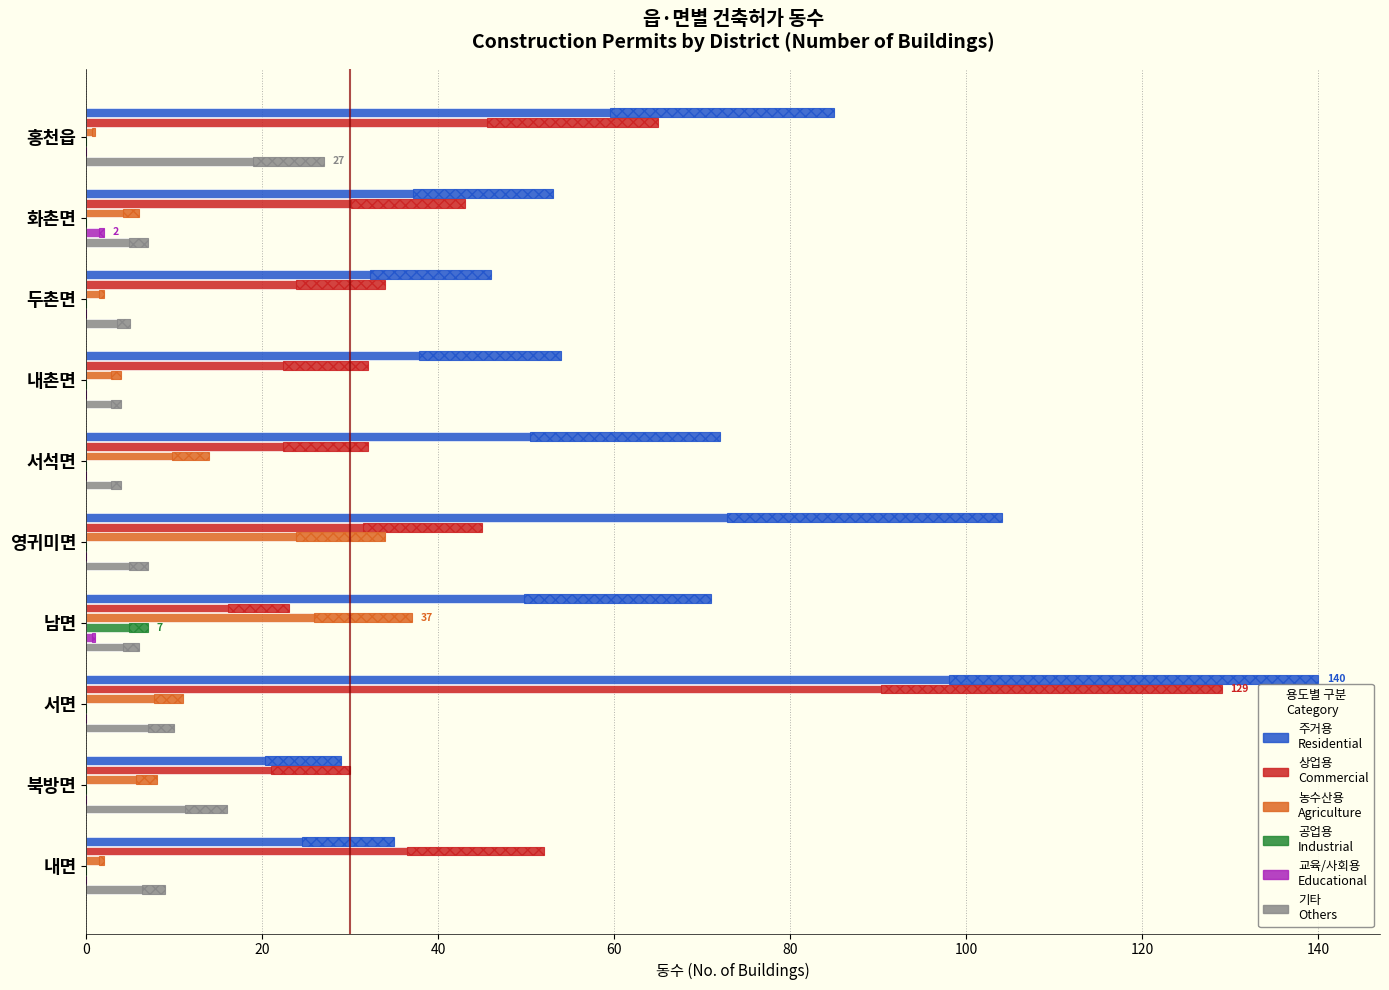

How many bars are there in total?

60